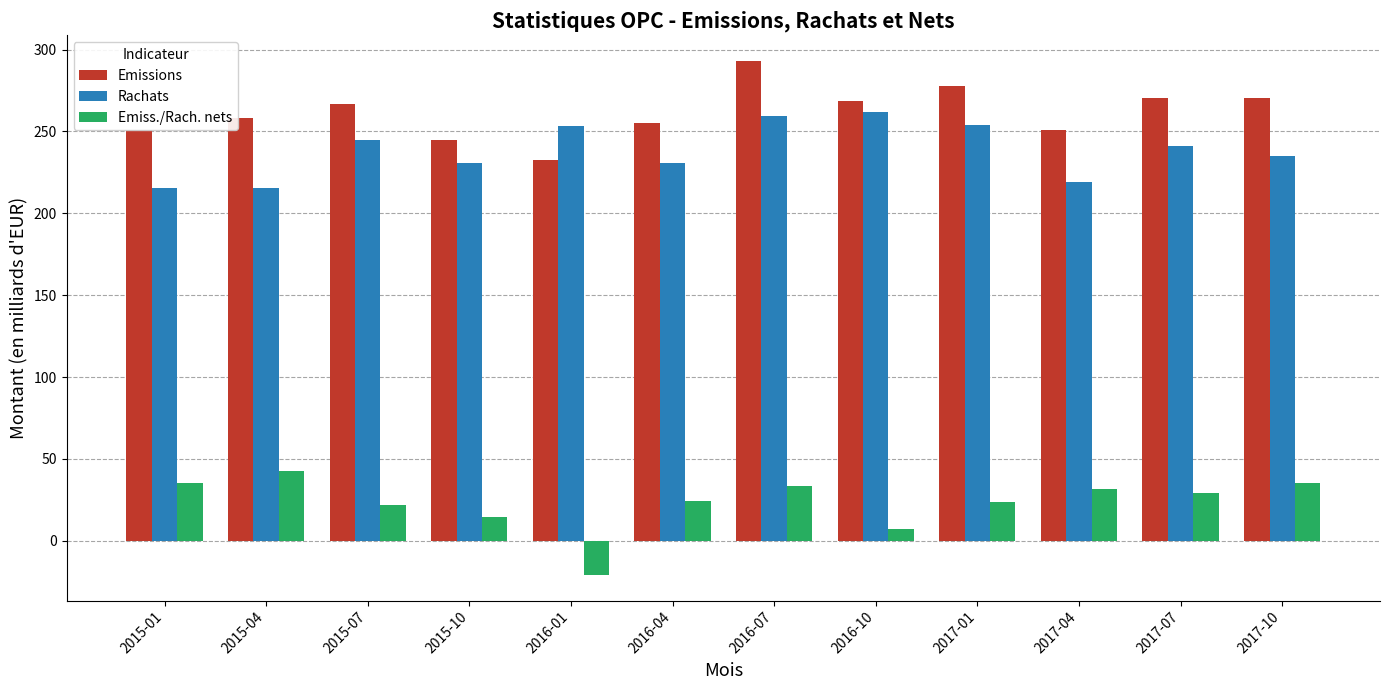

What is the label of the 4th bar from the right?

2017-01